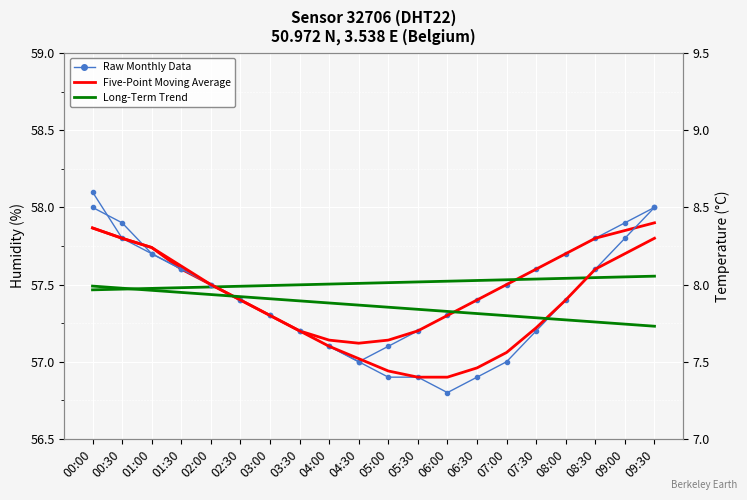

Reading left to right, extract all data points from this chart.

Raw Humidity (%): 00:00=58.1	00:30=57.8	01:00=57.7	01:30=57.6	02:00=57.5	02:30=57.4	03:00=57.3	03:30=57.2	04:00=57.1	04:30=57.0	05:00=57.1	05:30=57.2	06:00=57.3	06:30=57.4	07:00=57.5	07:30=57.6	08:00=57.7	08:30=57.8	09:00=57.9	09:30=58.0
5-Pt Moving Avg (Humidity): 00:00=57.9	00:30=57.8	01:00=57.7	01:30=57.6	02:00=57.5	02:30=57.4	03:00=57.3	03:30=57.2	04:00=57.1	04:30=57.1	05:00=57.1	05:30=57.2	06:00=57.3	06:30=57.4	07:00=57.5	07:30=57.6	08:00=57.7	08:30=57.8	09:00=57.9	09:30=57.9
Long-Term Trend (Humidity): 00:00=57.5	00:30=57.5	01:00=57.5	01:30=57.5	02:00=57.5	02:30=57.5	03:00=57.5	03:30=57.5	04:00=57.5	04:30=57.5	05:00=57.5	05:30=57.5	06:00=57.5	06:30=57.5	07:00=57.5	07:30=57.5	08:00=57.5	08:30=57.5	09:00=57.5	09:30=57.6
Raw Temperature (°C): 00:00=8.5	00:30=8.4	01:00=8.2	01:30=8.1	02:00=8.0	02:30=7.9	03:00=7.8	03:30=7.7	04:00=7.6	04:30=7.5	05:00=7.4	05:30=7.4	06:00=7.3	06:30=7.4	07:00=7.5	07:30=7.7	08:00=7.9	08:30=8.1	09:00=8.3	09:30=8.5
5-Pt Moving Avg (Temp): 00:00=8.4	00:30=8.3	01:00=8.2	01:30=8.1	02:00=8.0	02:30=7.9	03:00=7.8	03:30=7.7	04:00=7.6	04:30=7.5	05:00=7.4	05:30=7.4	06:00=7.4	06:30=7.5	07:00=7.6	07:30=7.7	08:00=7.9	08:30=8.1	09:00=8.2	09:30=8.3
Long-Term Trend (Temp): 00:00=8.0	00:30=8.0	01:00=8.0	01:30=7.9	02:00=7.9	02:30=7.9	03:00=7.9	03:30=7.9	04:00=7.9	04:30=7.9	05:00=7.9	05:30=7.8	06:00=7.8	06:30=7.8	07:00=7.8	07:30=7.8	08:00=7.8	08:30=7.8	09:00=7.7	09:30=7.7